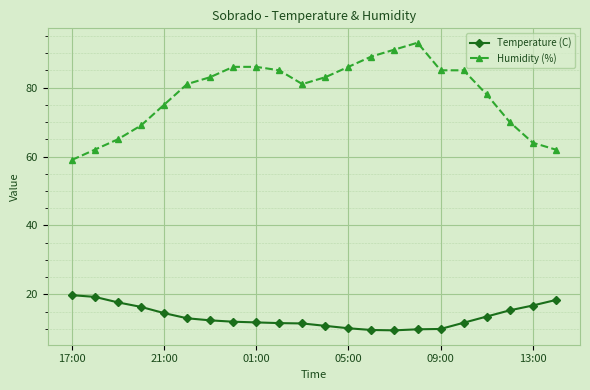

What is the sum of all Humidity (%) values?

1718.0